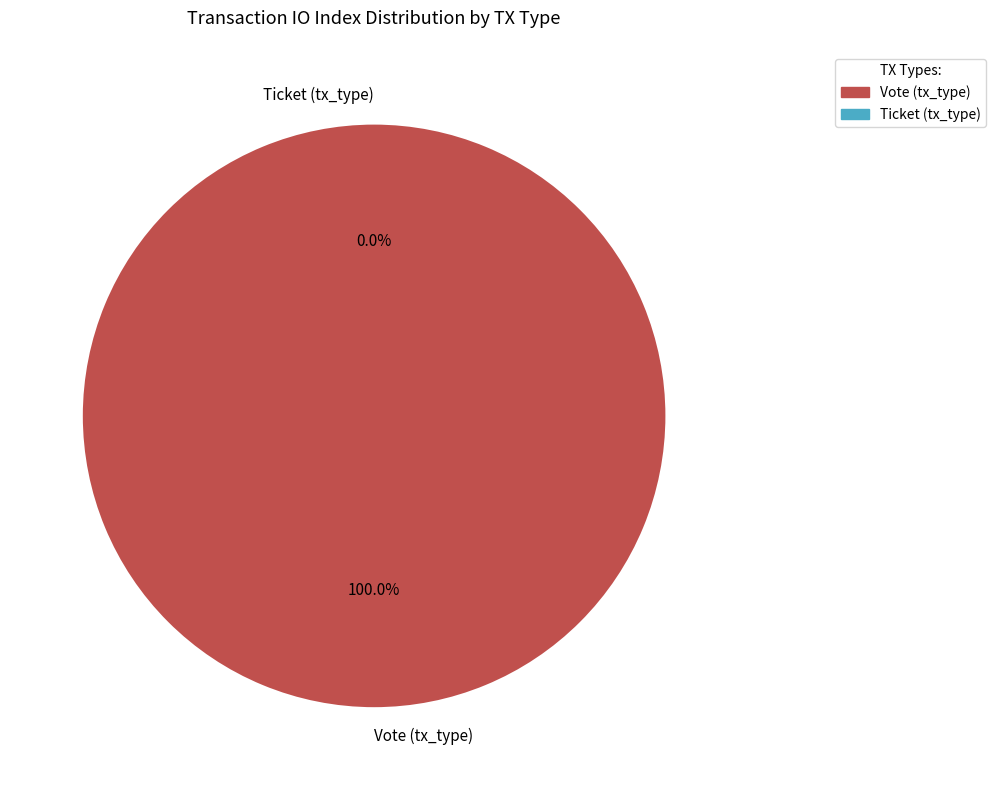

Is there any slice that represents more than half of the pie?

Yes